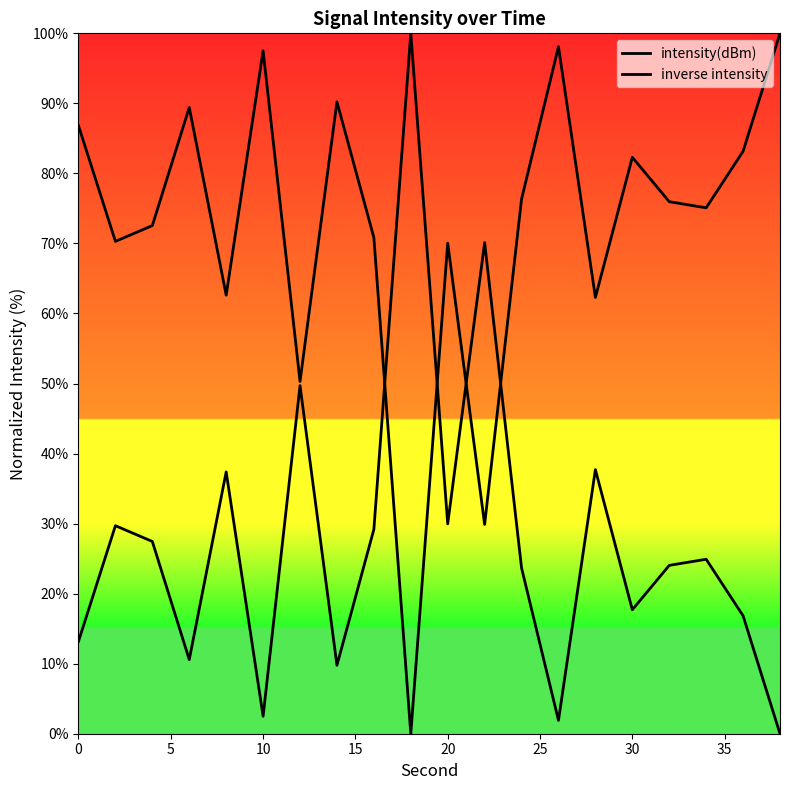

Reading left to right, transcribe all the data shown in this chart.

intensity(dBm): 86.8	70.3	72.6	89.4	62.6	97.5	50.3	90.2	70.8	0.0	70.0	29.9	76.3	98.1	62.3	82.3	76.0	75.1	83.2	100.0
inverse intensity: 13.2	29.7	27.4	10.6	37.4	2.5	49.7	9.8	29.2	100.0	30.0	70.1	23.7	1.9	37.7	17.7	24.0	24.9	16.8	0.0